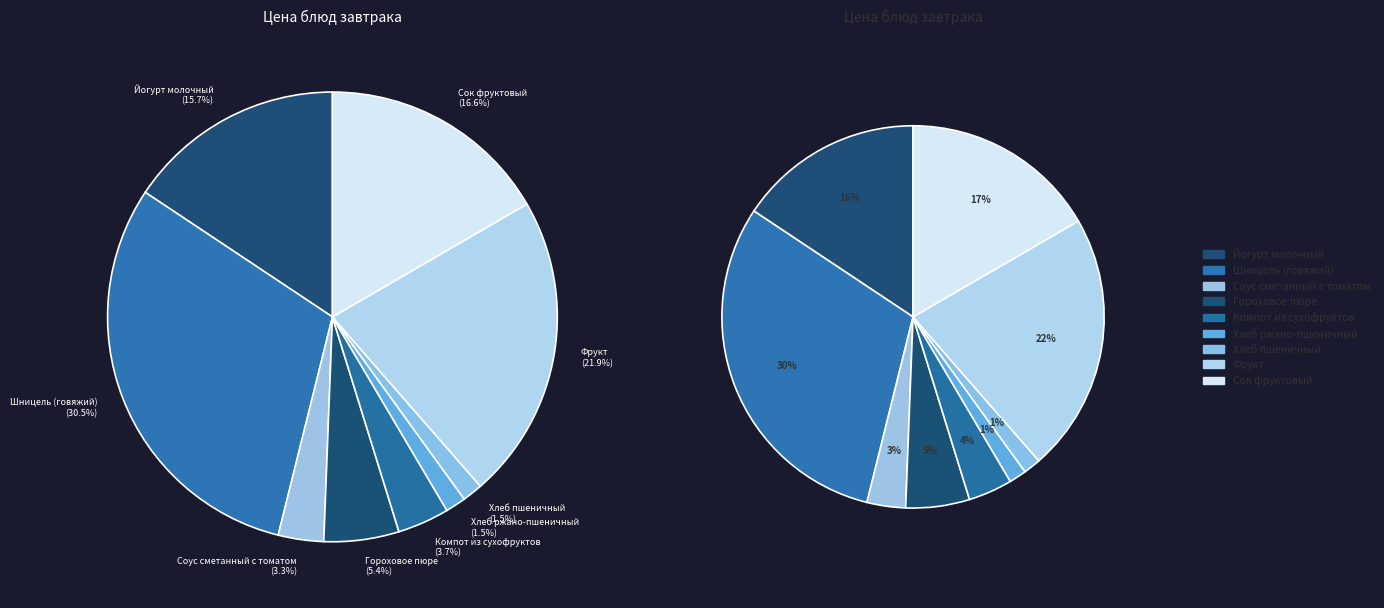

Rank the categories by value from lowest to highest.

Хлеб ржано-пшеничный, Хлеб пшеничный, Соус сметанный с томатом, Компот из сухофруктов, Гороховое пюре, Йогурт молочный, Сок фруктовый, Фрукт, Шницель (говяжий)